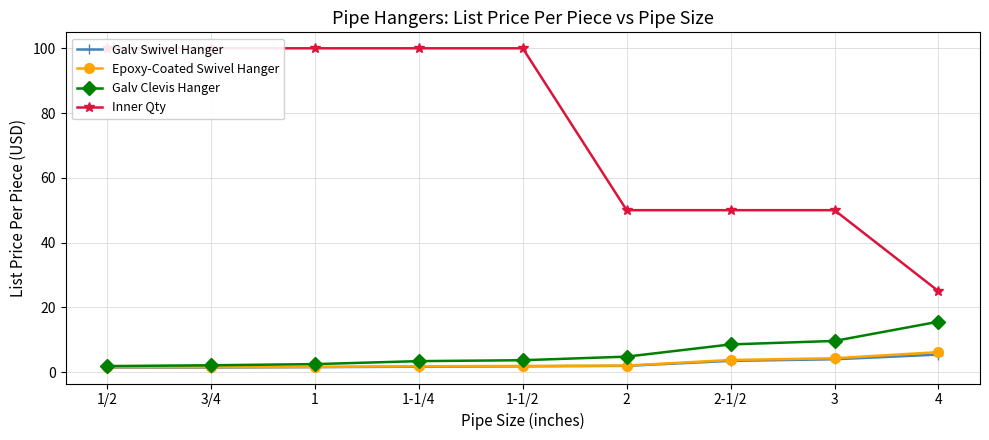

Which series has the largest total across all categories?

Inner Qty